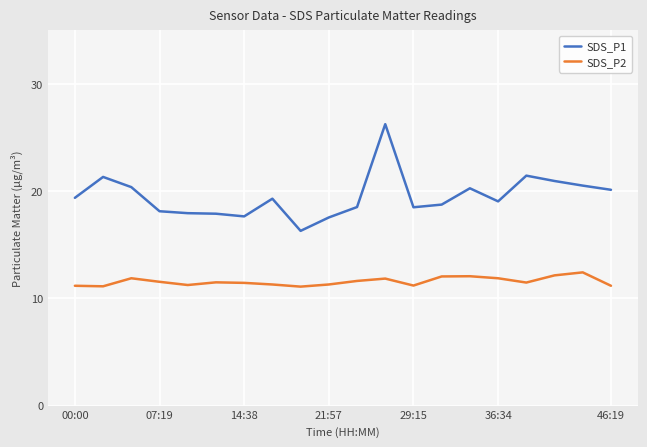

In SDS_P2, how many points are higher than both neighbors (excluding endpoints)?

5